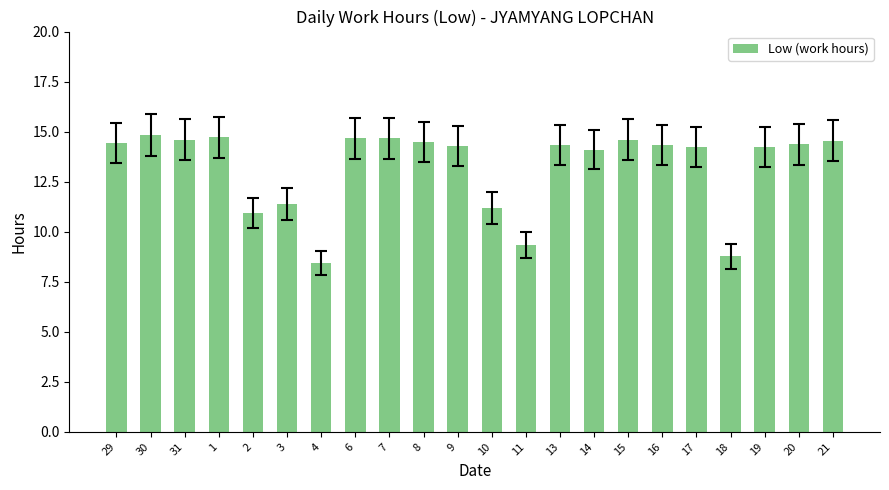

Read the value at 29.

14.4